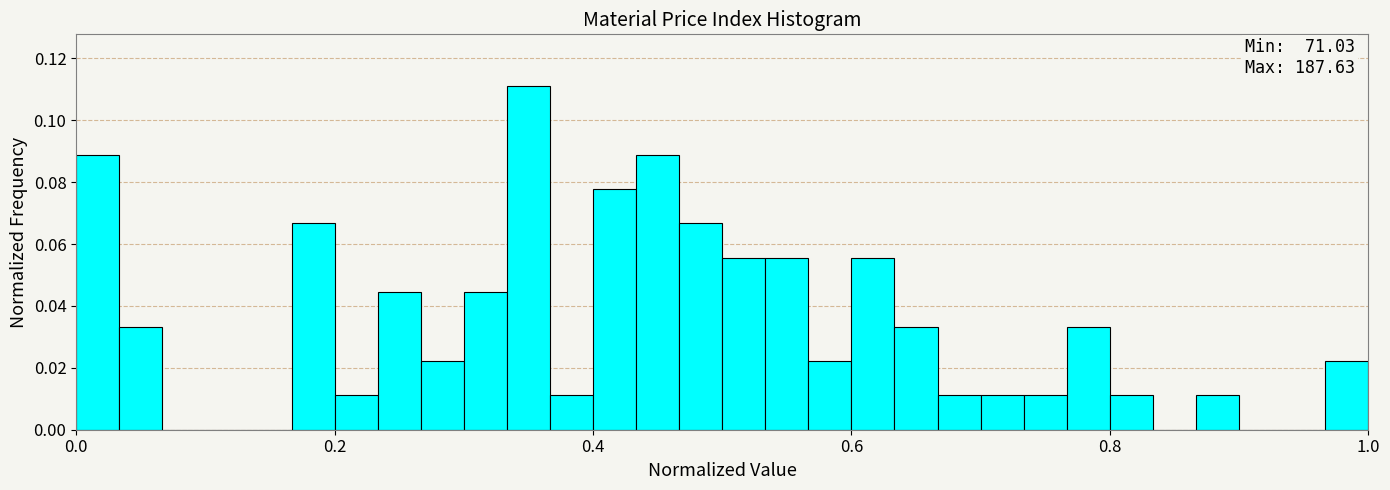

Read against the x-axis, roughly where is the centre of the tallest bar?

0.36